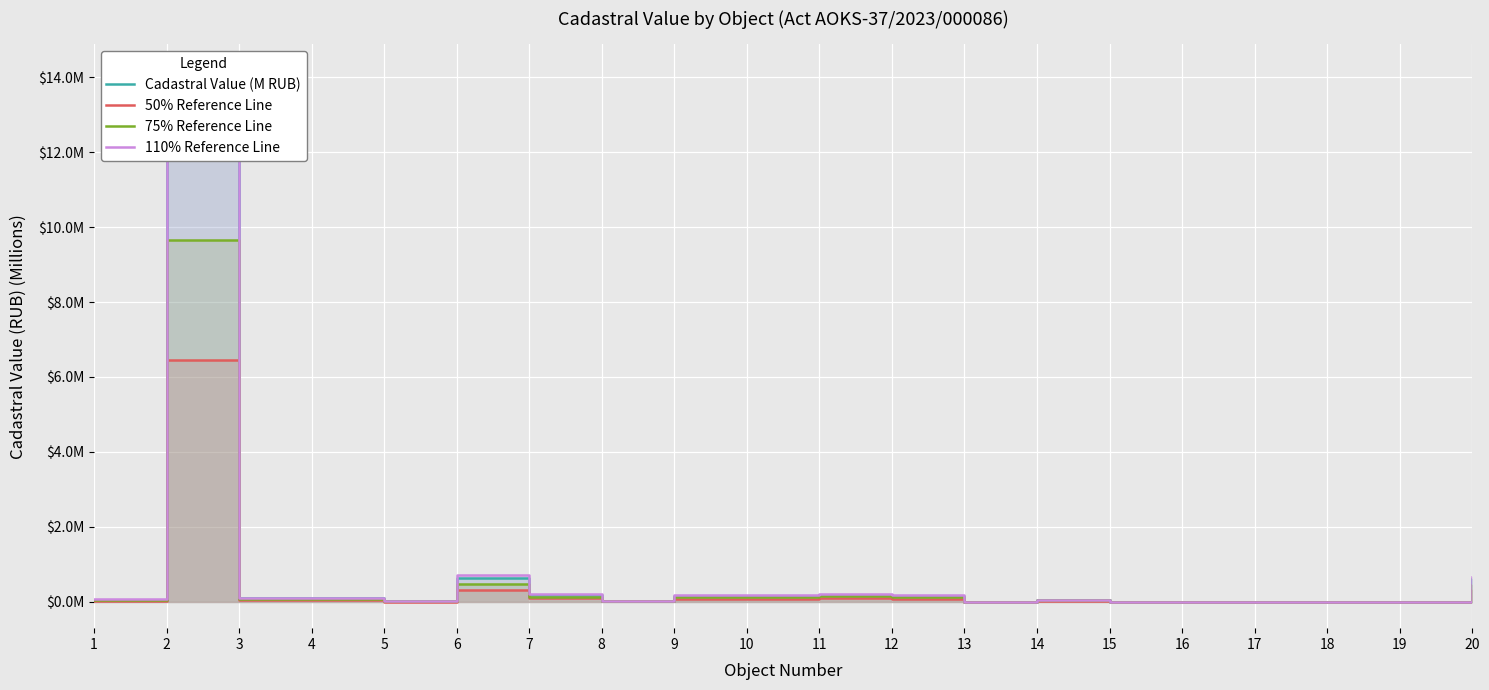

Reading right to left, extract all data points from this chart.

Cadastral Value (M RUB): 20=0.6	19=0.0	18=0.0	17=0.0	16=0.0	15=0.0	14=0.0	13=0.0	12=0.1	11=0.2	10=0.2	9=0.2	8=0.0	7=0.2	6=0.6	5=0.0	4=0.1	3=0.1	2=12.9	1=0.1
50% Reference Line: 20=0.3	19=0.0	18=0.0	17=0.0	16=0.0	15=0.0	14=0.0	13=0.0	12=0.1	11=0.1	10=0.1	9=0.1	8=0.0	7=0.1	6=0.3	5=0.0	4=0.0	3=0.0	2=6.4	1=0.0
75% Reference Line: 20=0.4	19=0.0	18=0.0	17=0.0	16=0.0	15=0.0	14=0.0	13=0.0	12=0.1	11=0.1	10=0.1	9=0.1	8=0.0	7=0.1	6=0.5	5=0.0	4=0.1	3=0.1	2=9.7	1=0.0
110% Reference Line: 20=0.7	19=0.0	18=0.0	17=0.0	16=0.0	15=0.0	14=0.0	13=0.0	12=0.2	11=0.2	10=0.2	9=0.2	8=0.0	7=0.2	6=0.7	5=0.0	4=0.1	3=0.1	2=14.2	1=0.1